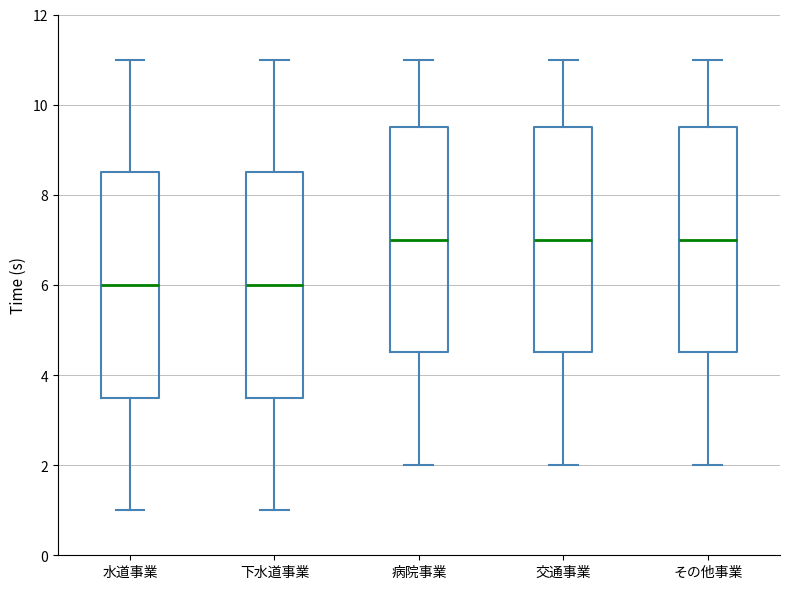

Reading left to right, transcribe this box plot: for each box, give where its median line is, the range the box spans, and where its two whiskers end, as read against the y-axis. The values are not printed on the chart, so give them approximately, as read against the axis.

水道事業: median 6.0, box 3.6 to 8.6, whiskers 1.0 to 11.0
下水道事業: median 6.0, box 3.6 to 8.6, whiskers 1.0 to 11.0
病院事業: median 7.0, box 4.6 to 9.6, whiskers 2.0 to 11.0
交通事業: median 7.0, box 4.6 to 9.6, whiskers 2.0 to 11.0
その他事業: median 7.0, box 4.6 to 9.6, whiskers 2.0 to 11.0